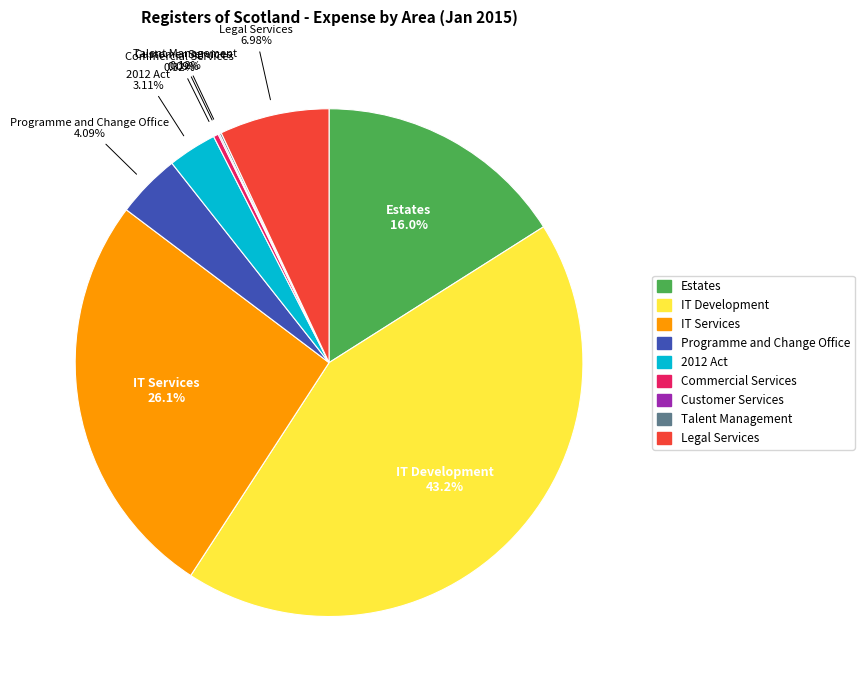

What is the ratio of the value at 2012 Act to the value at Programme and Change Office?

0.8